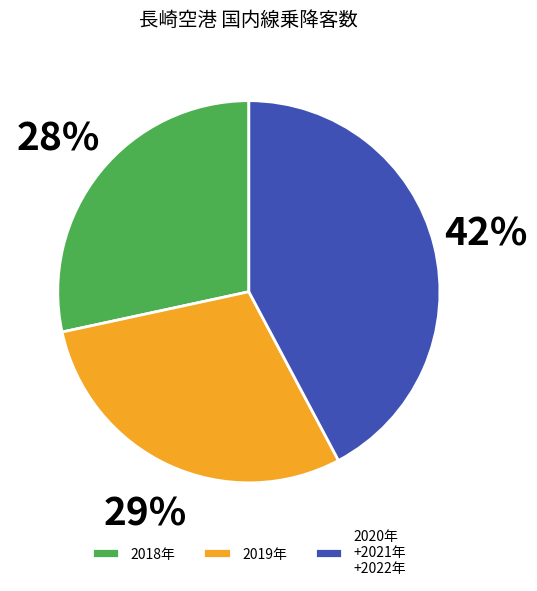

To the nearest percent, what is the average slice percentage?

33%